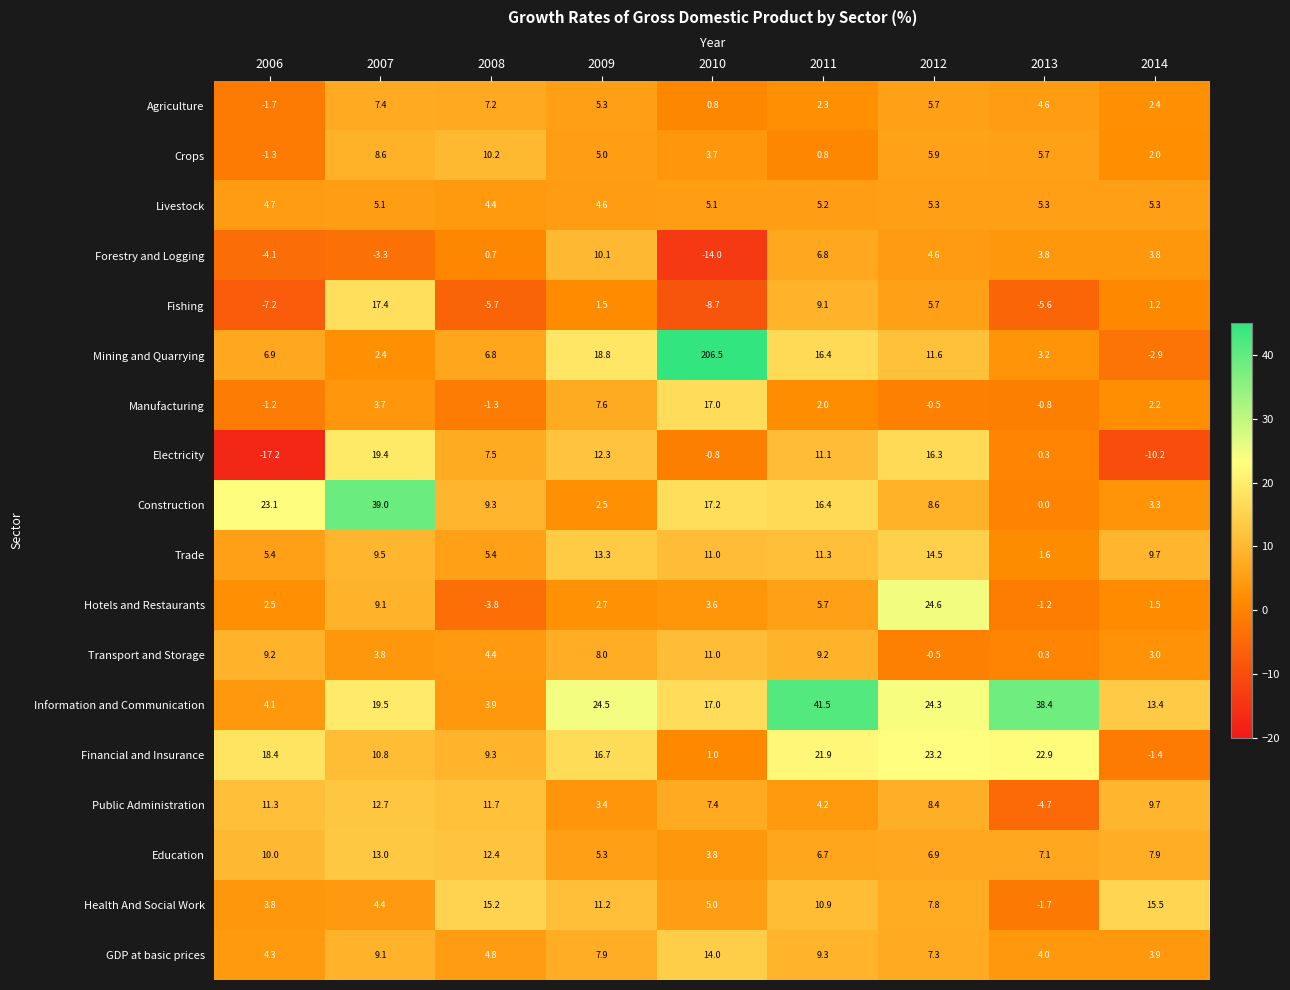

Between 2012 and 2013, which series saw the biggest shift?

Hotels and Restaurants